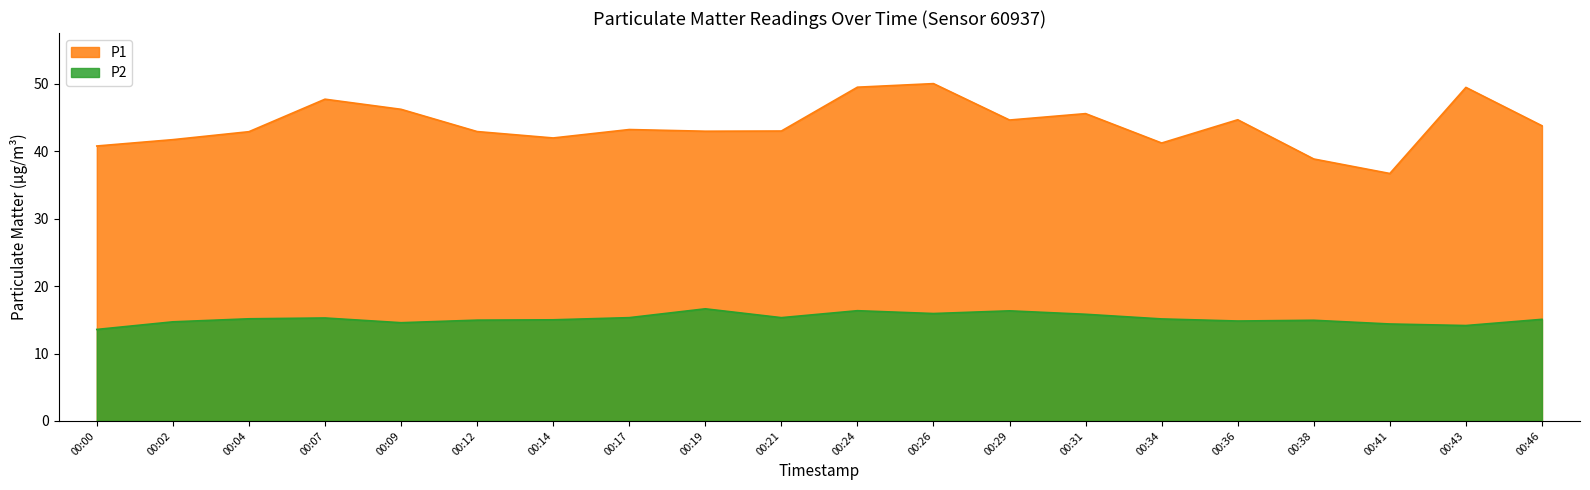

What is the difference between the maximum and minimum values in the P2 series?

3.1